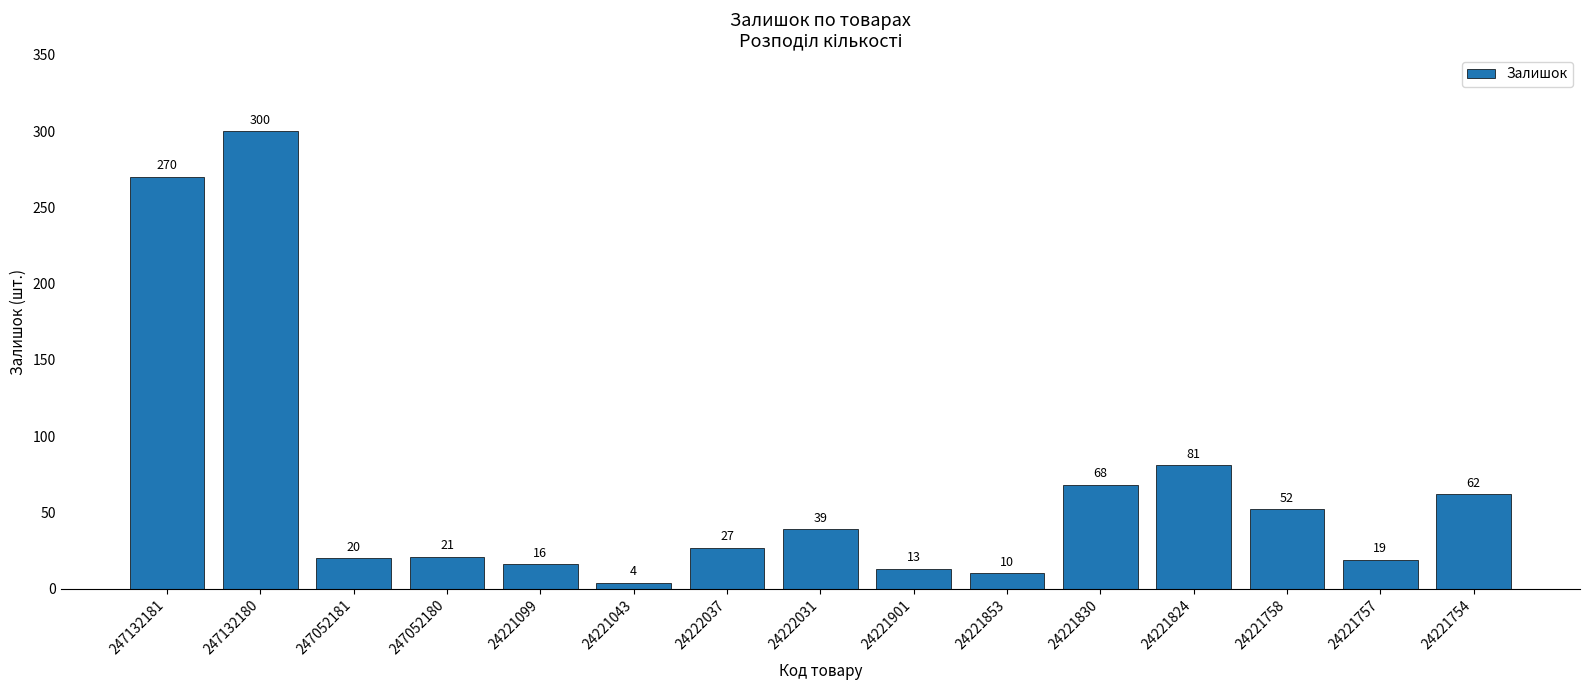

Reading right to left, list all the values displayed in this chart.

62	19	52	81	68	10	13	39	27	4	16	21	20	300	270